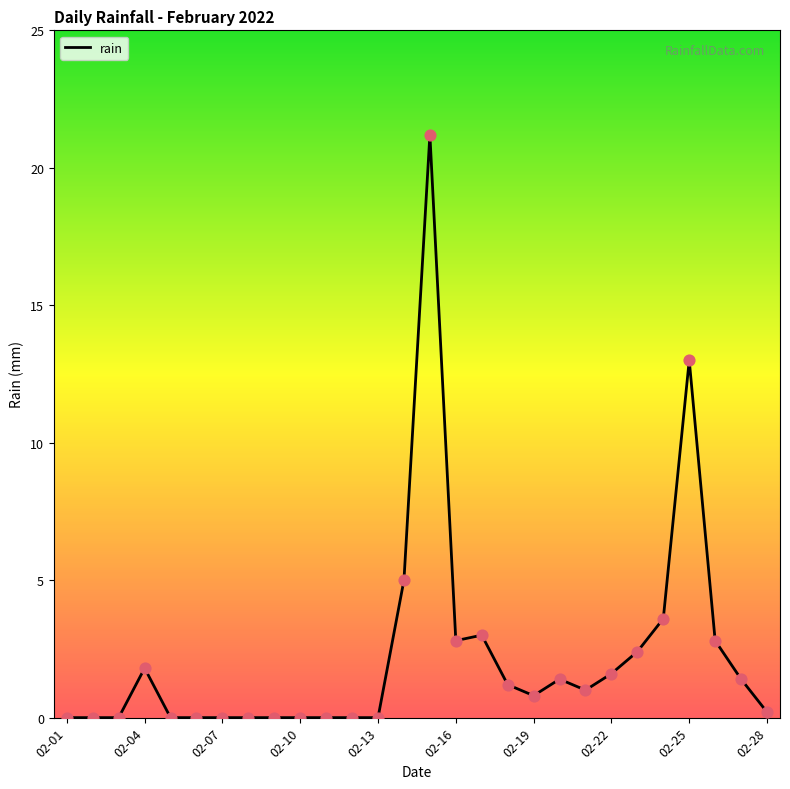

What is the difference between the maximum and minimum values?

21.2